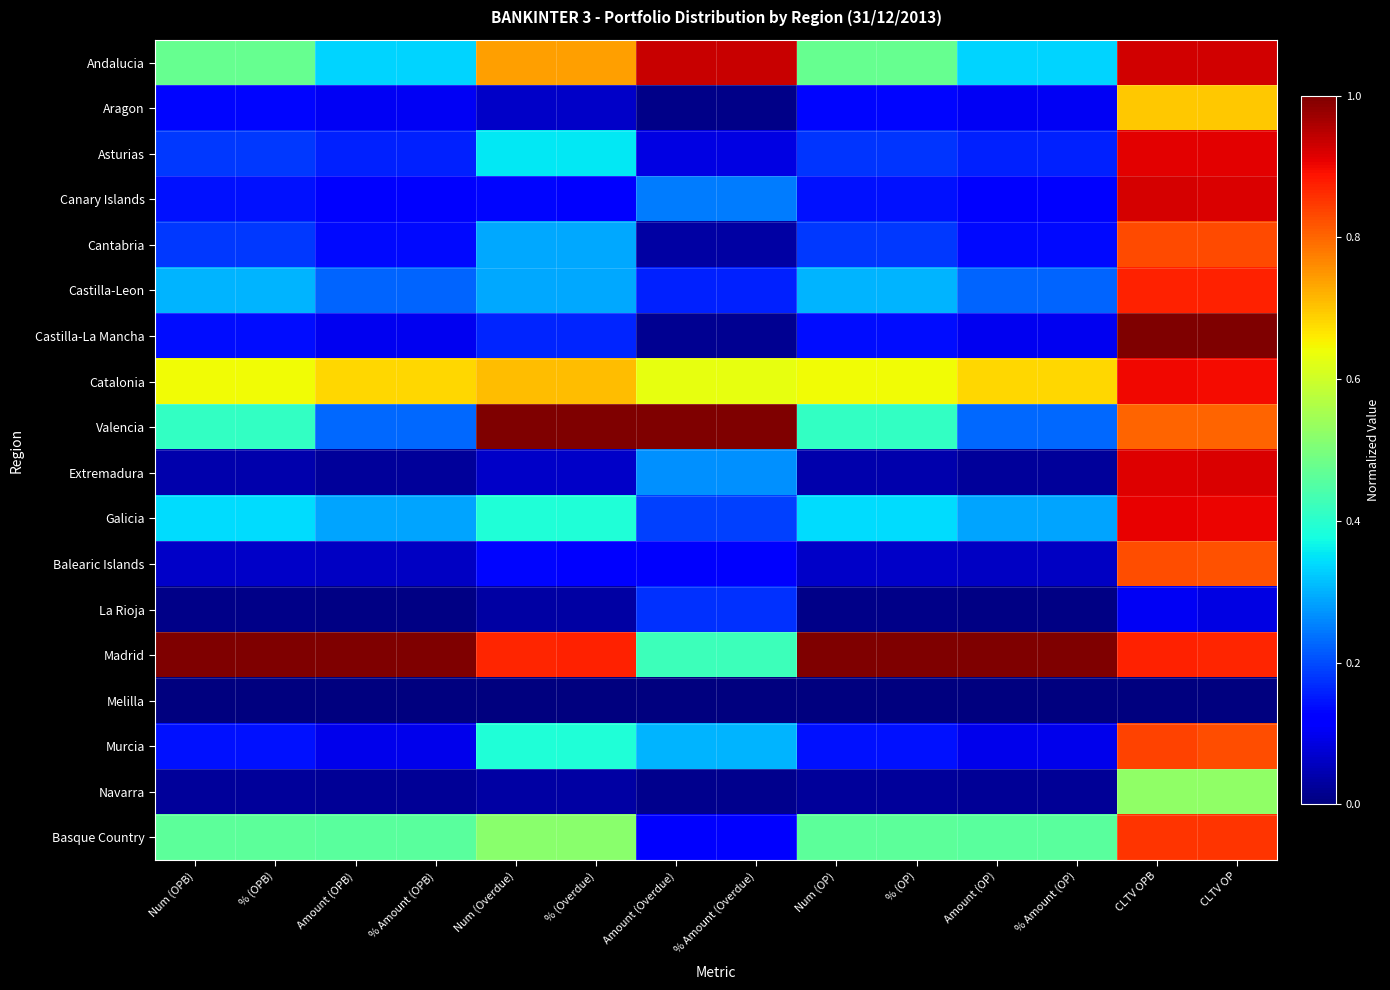

Which series has the largest range (max minus min)?

Castilla-La Mancha